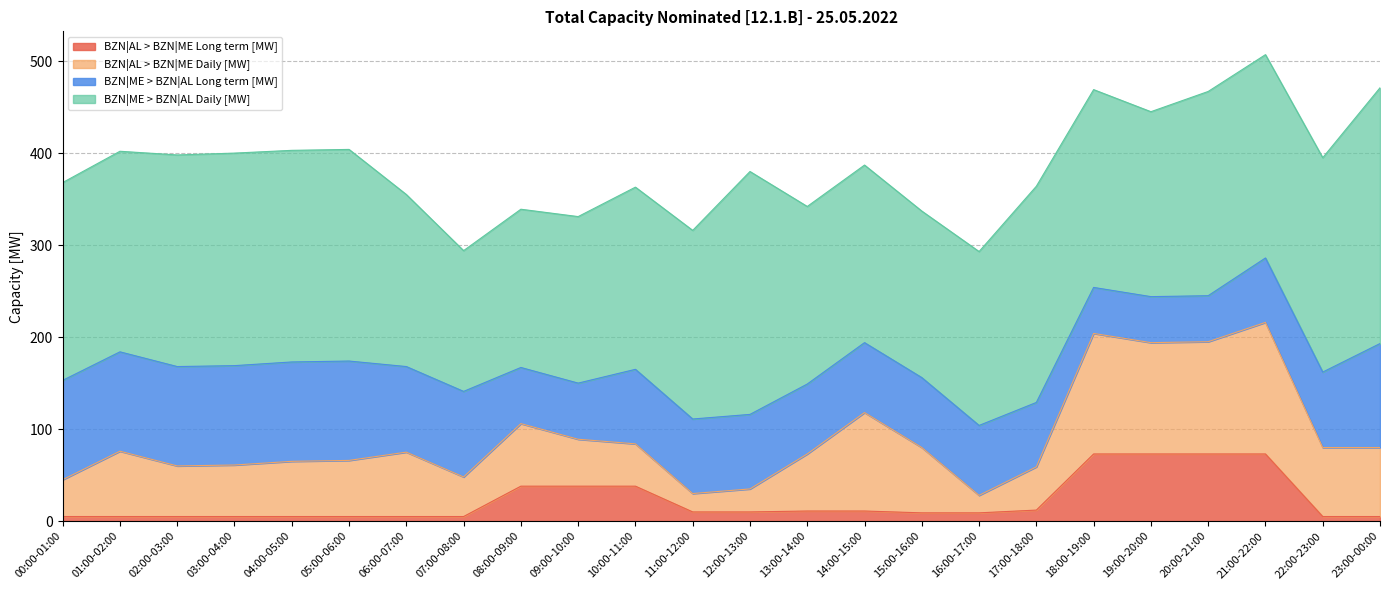

Where do BZN|ME > BZN|AL Long term [MW] and BZN|AL > BZN|ME Long term [MW] first cross each other?

17:00-18:00 and 18:00-19:00